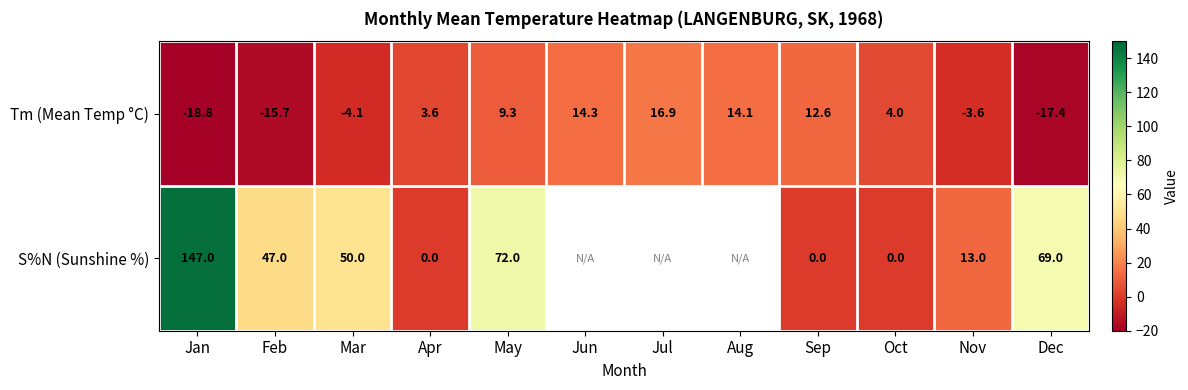

The Tm (Mean Temp °C) series shows 18.2 at Sep. True or false?

False